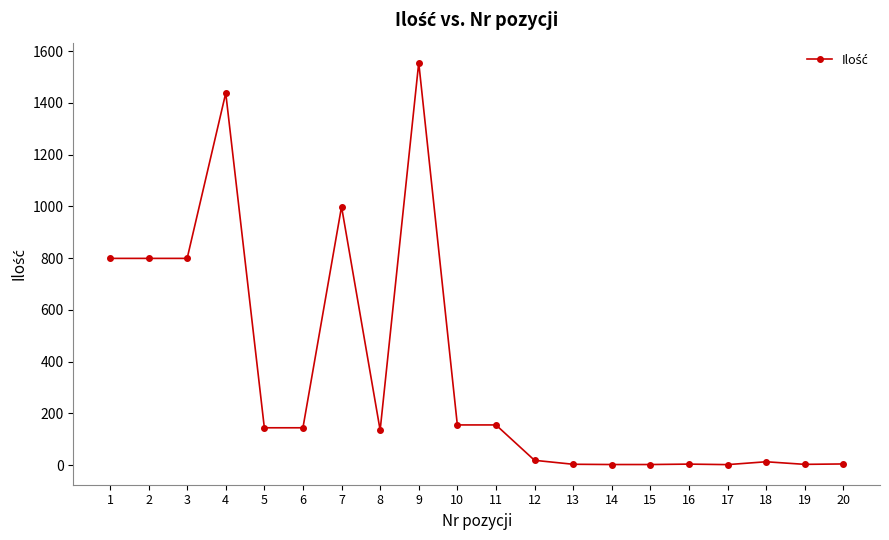

What is the maximum value shown in the chart?

1554.9